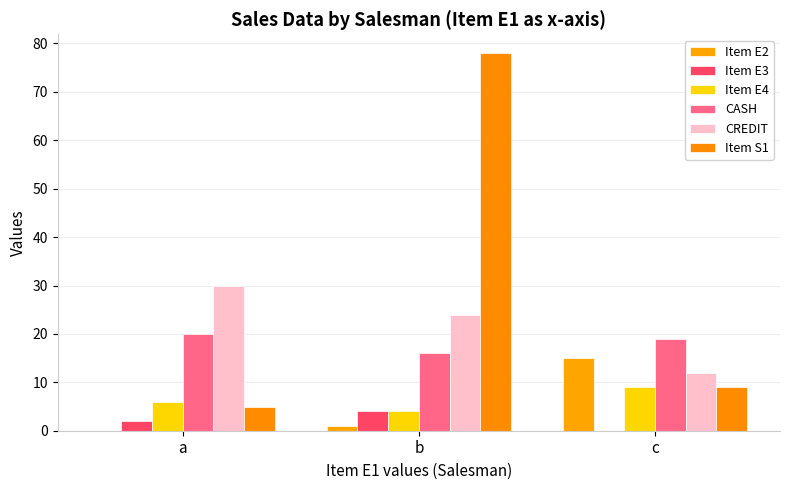

Does the chart contain stacked bars?

No